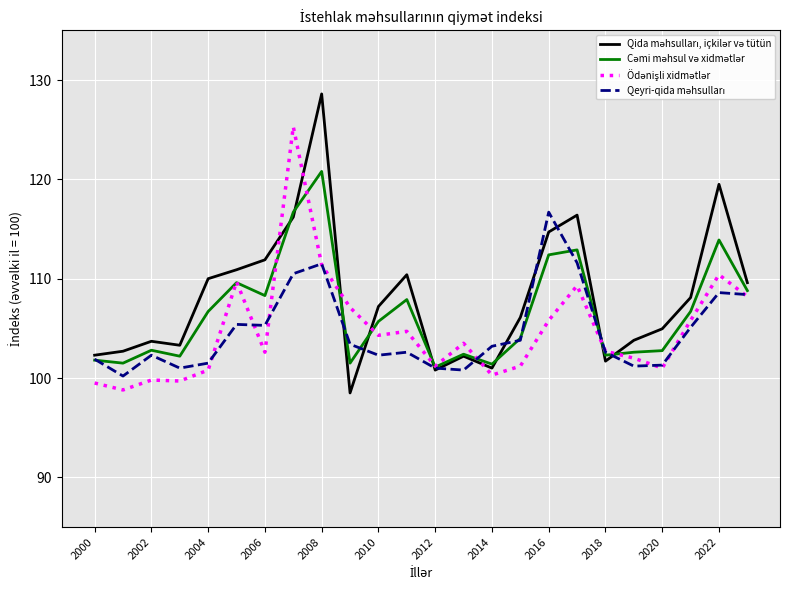

What is the smallest value displayed?

98.5